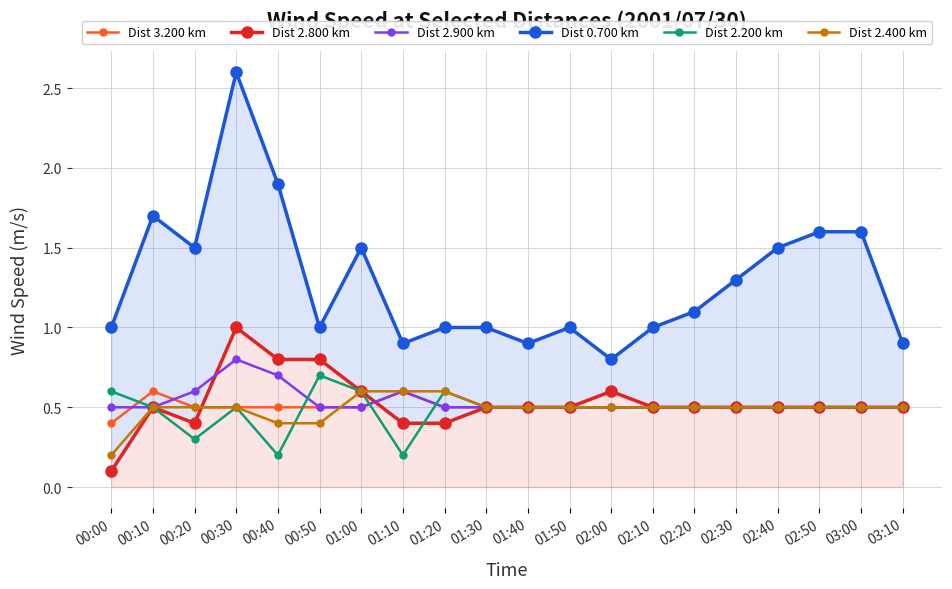

At how many categories does at least one series exceed 1?

10